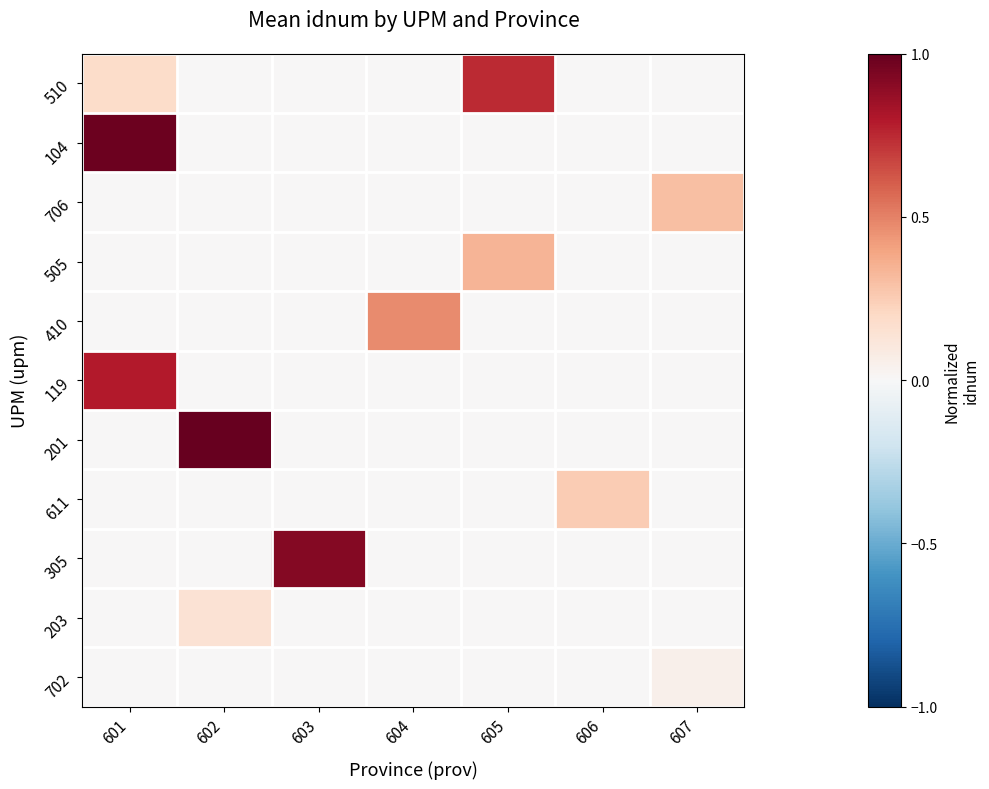

Count the number of data series in this chart.

11